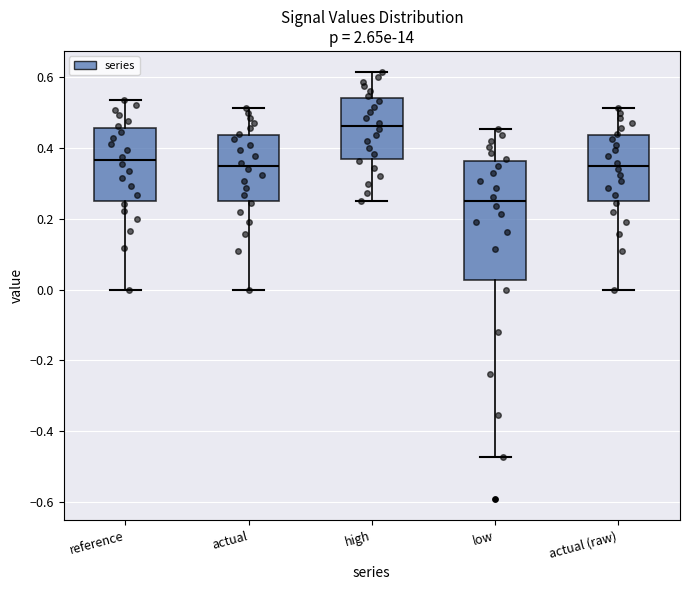

Which box has the lowest median line?

low